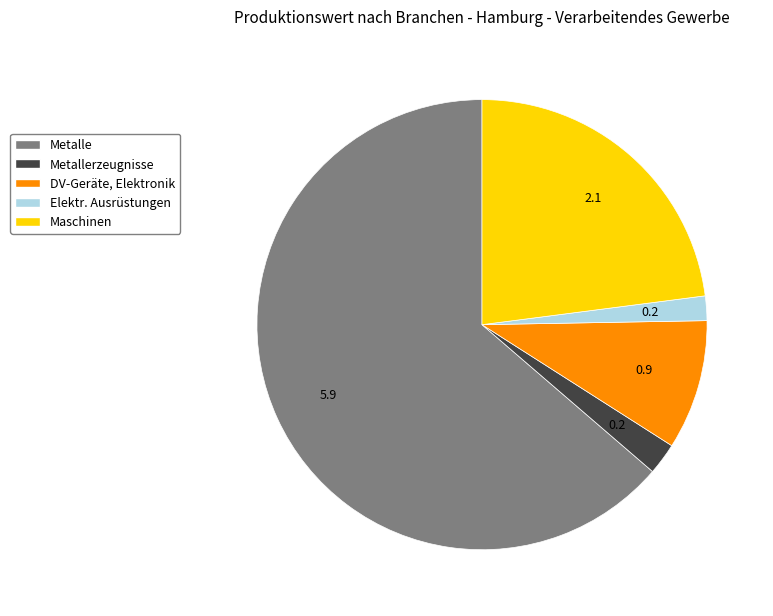

Rank the categories by value from highest to lowest.

Metalle, Maschinen, DV-Geräte, Elektronik, Metallerzeugnisse, Elektr. Ausrüstungen